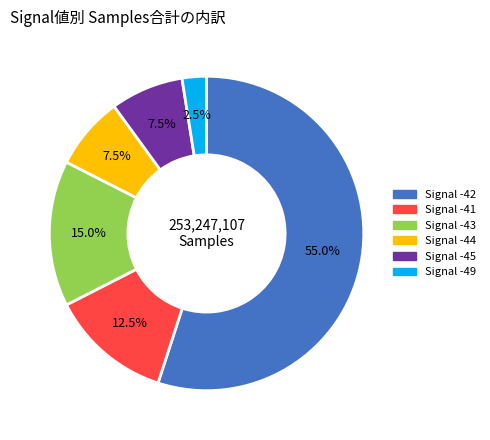

Which category has the smallest portion of the pie?

Signal -49